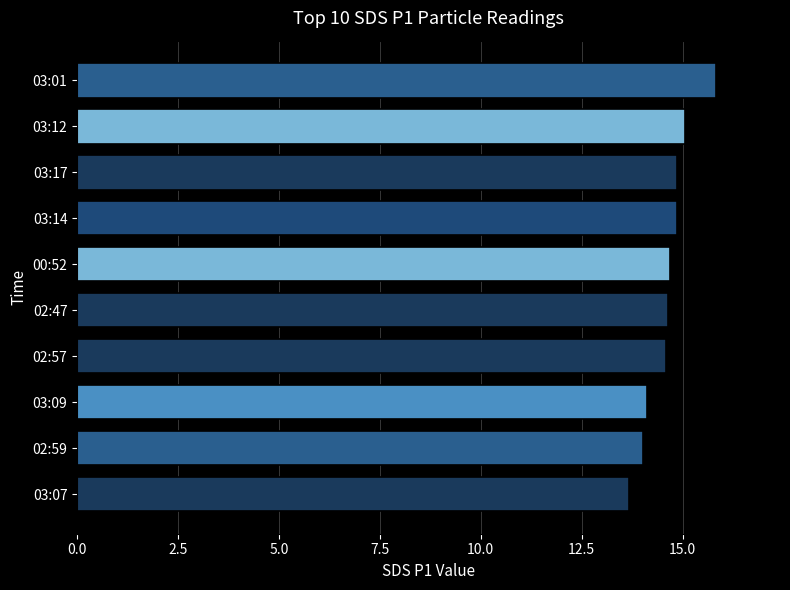

What is the difference between the maximum and minimum values?

2.2